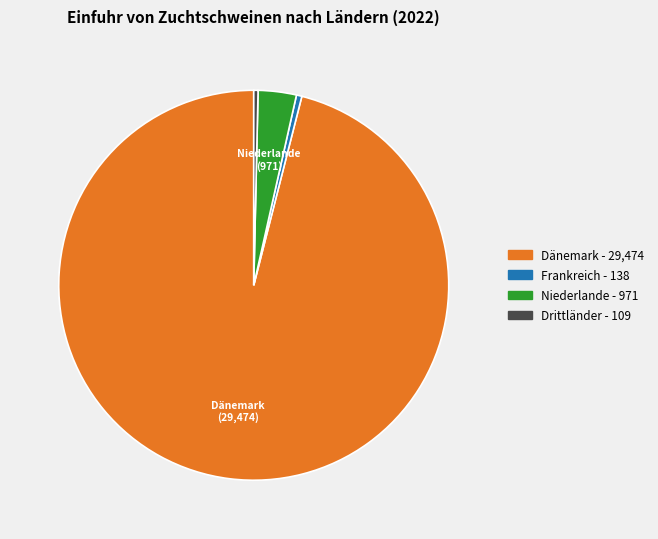

Does any single category account for the majority?

Yes